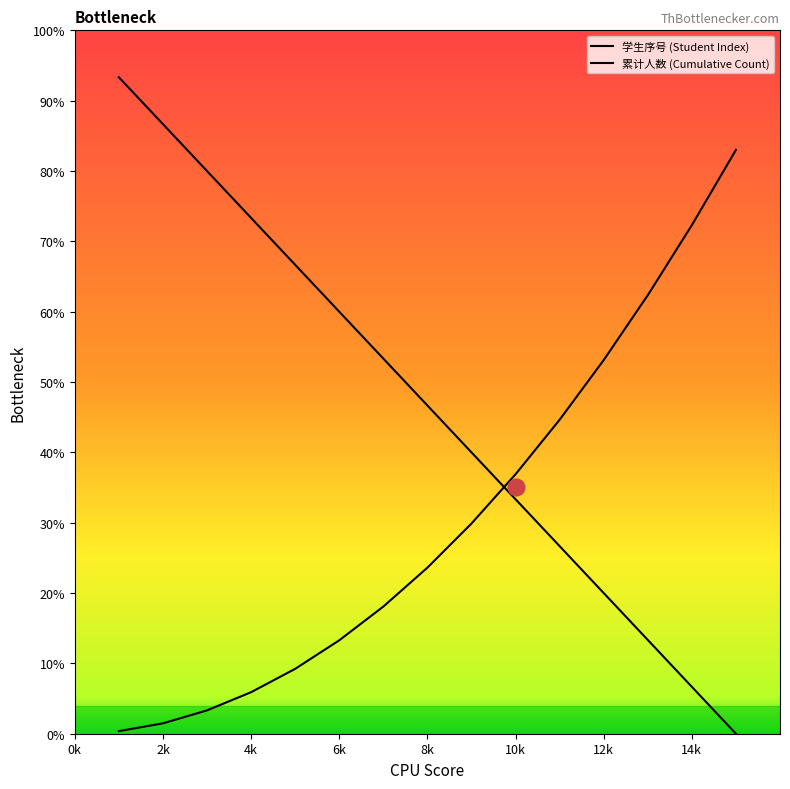

How many data points does each series have?

15